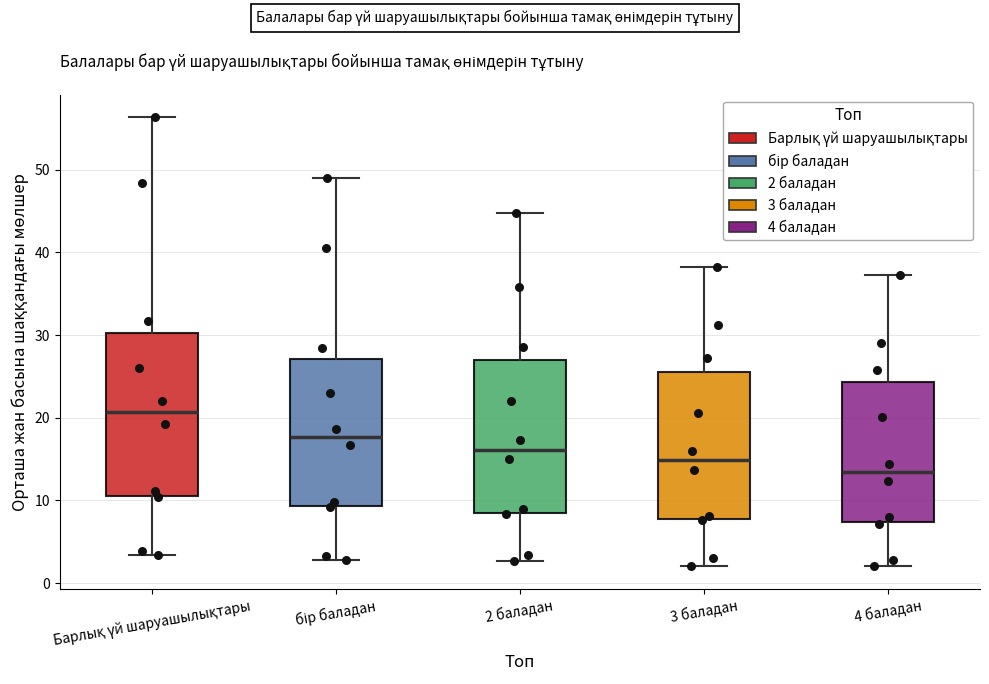

Reading left to right, transcribe this box plot: for each box, give where its median line is, the range the box spans, and where its two whiskers end, as read against the y-axis. The values are not printed on the chart, so give them approximately, as read against the axis.

Барлық үй шаруашылықтары: median 21, box 11 to 30, whiskers 3 to 56
бір баладан: median 18, box 9 to 27, whiskers 3 to 49
2 баладан: median 16, box 8 to 27, whiskers 3 to 45
3 баладан: median 15, box 8 to 26, whiskers 2 to 38
4 баладан: median 13, box 7 to 24, whiskers 2 to 37